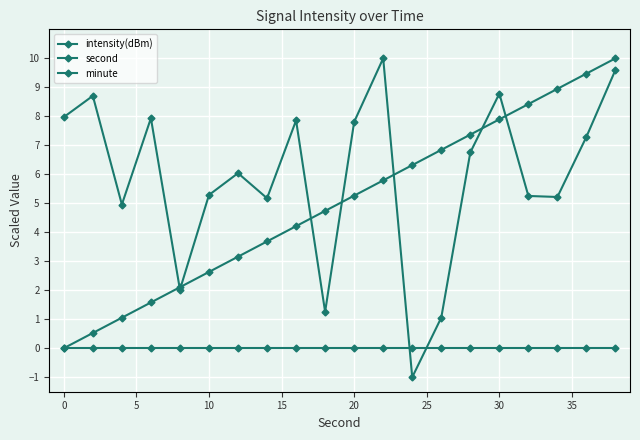

Which series ends up on top after the final intersection of second and intensity(dBm)?

second